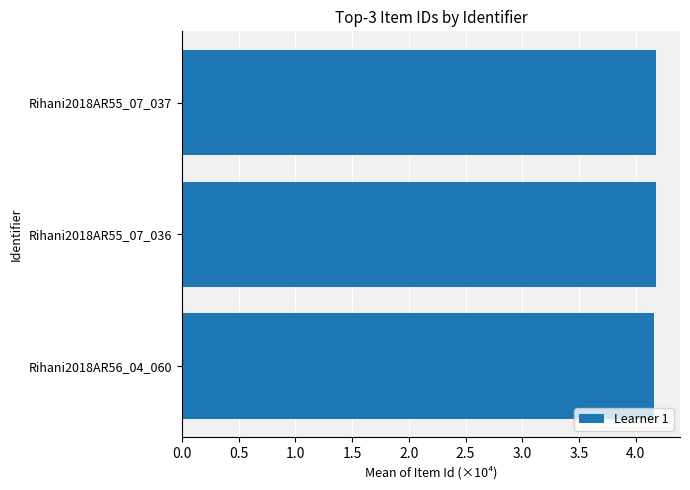

Reading bottom to top, extract all data points from this chart.

4.2	4.2	4.2